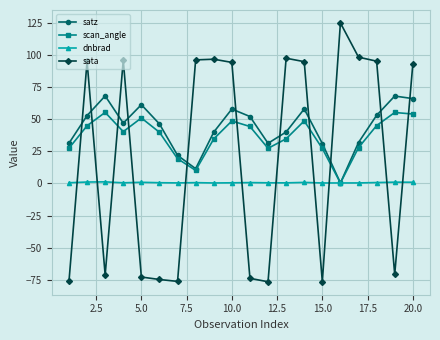

True or false: dnbrad and sata cross at least once.

True